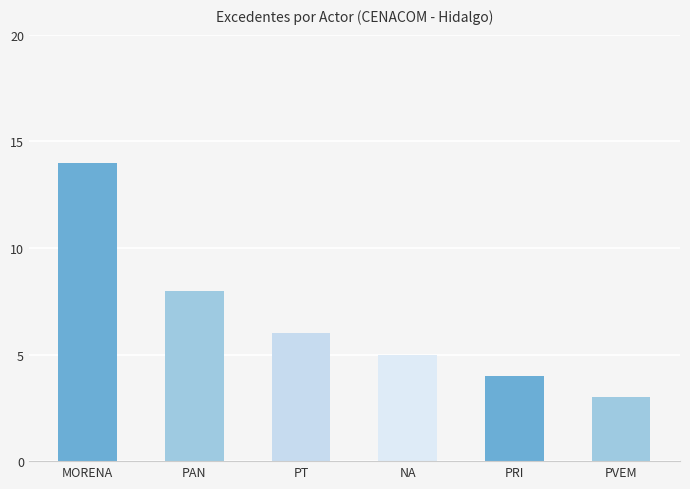

What is the label of the 3rd bar from the left?

PT